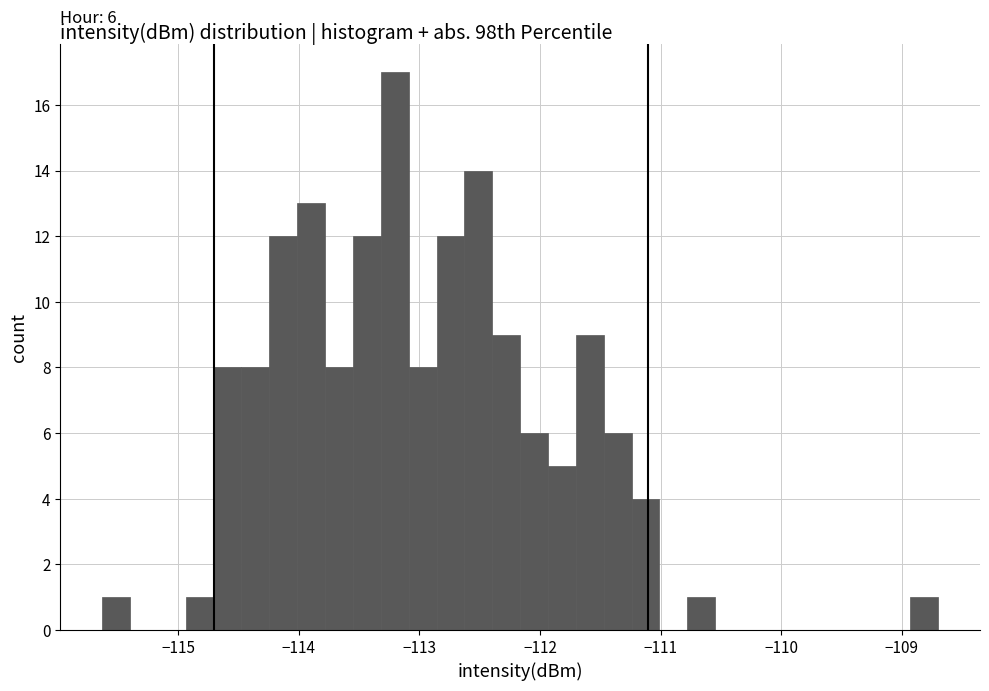

Around what value on the x-axis is the tallest bar? Give the approximate position of its centre, as read against the axis.

-113.2